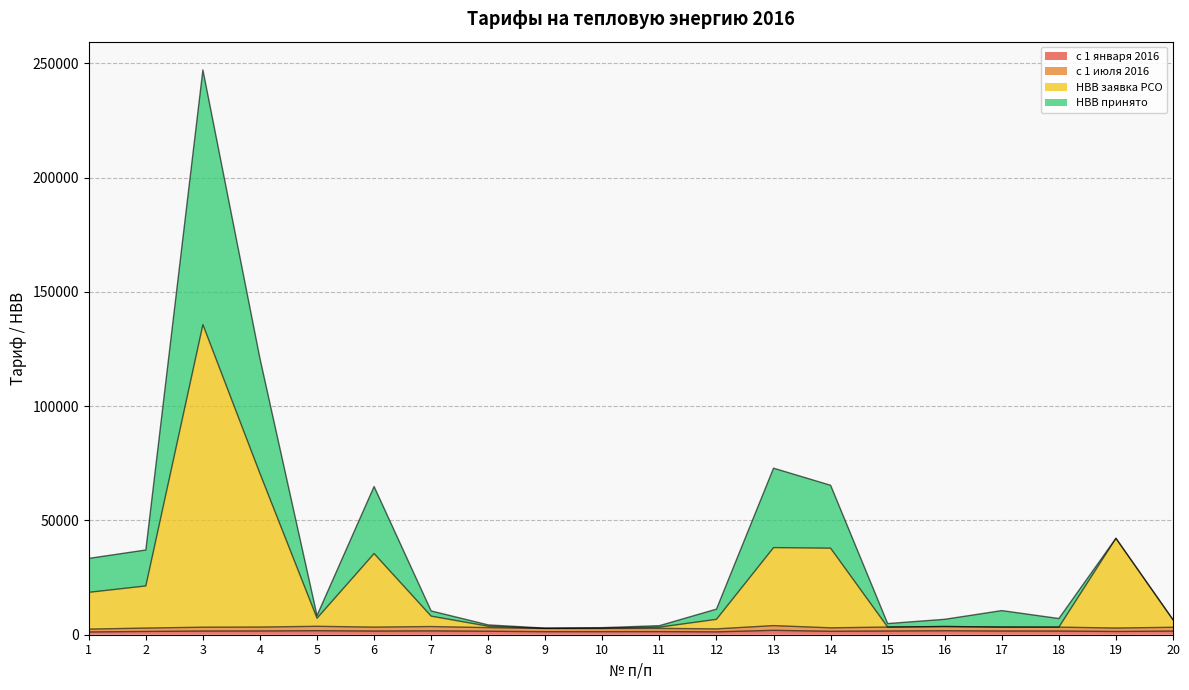

Reading left to right, extract all data points from this chart.

с 1 января 2016: 1=1210.1	2=1429.9	3=1613.2	4=1644.5	5=1763.9	6=1613.2	7=1688.2	8=1527.4	9=1336.1	10=1343.9	11=1368.9	12=1257.5	13=1920.0	14=1509.5	15=1627.0	16=1742.8	17=1627.0	18=1613.8	19=1421.5	20=1595.7
с 1 июля 2016: 1=2454.5	2=2911.3	3=3294.2	4=3361.2	5=3686.0	6=3331.3	7=3578.9	8=3108.3	9=2720.9	10=2728.0	11=2778.5	12=2552.9	13=3993.5	14=3019.1	15=3351.7	16=3590.1	17=3351.7	18=3324.4	19=2928.2	20=3255.2
НВВ заявка РСО: 1=18546.1	2=21337.5	3=135641.5	4=70513.8	5=7209.7	6=35500.9	7=8133.3	8=3720.8	9=2800.5	10=2891.0	11=3309.9	12=6738.2	13=38109.4	14=37852.8	15=3351.7	16=3590.1	17=3351.7	18=3324.4	19=42185.1	20=6567.4
НВВ принято: 1=33386.3	2=37062.5	3=247069.4	4=120835.2	5=8386.7	6=64826.2	7=10397.5	8=4295.2	9=2888.4	10=3097.1	11=3959.6	12=11196.2	13=72847.2	14=65378.7	15=4873.6	16=6742.9	17=10556.4	18=7084.3	19=42185.1	20=6567.4